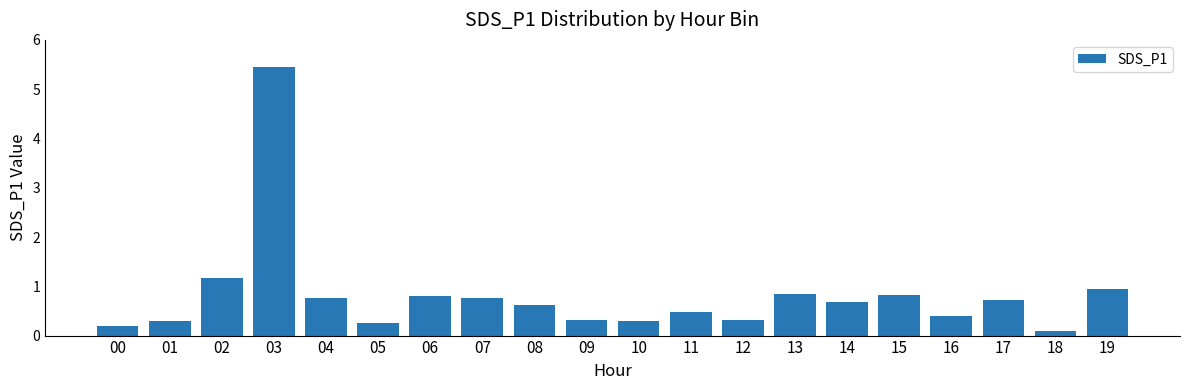

What is the maximum value shown in the chart?

5.5